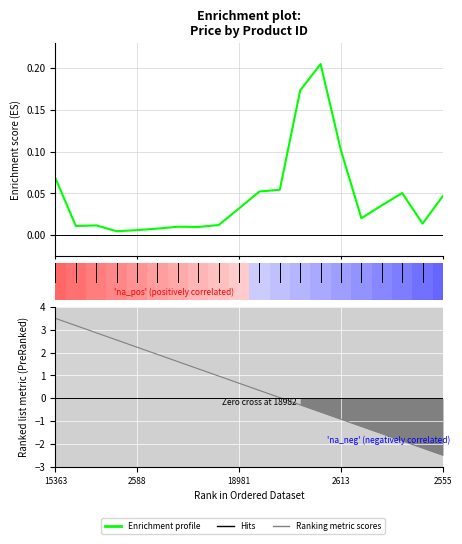

What is the approximate value of Ranking metric scores at 15?

-1.2